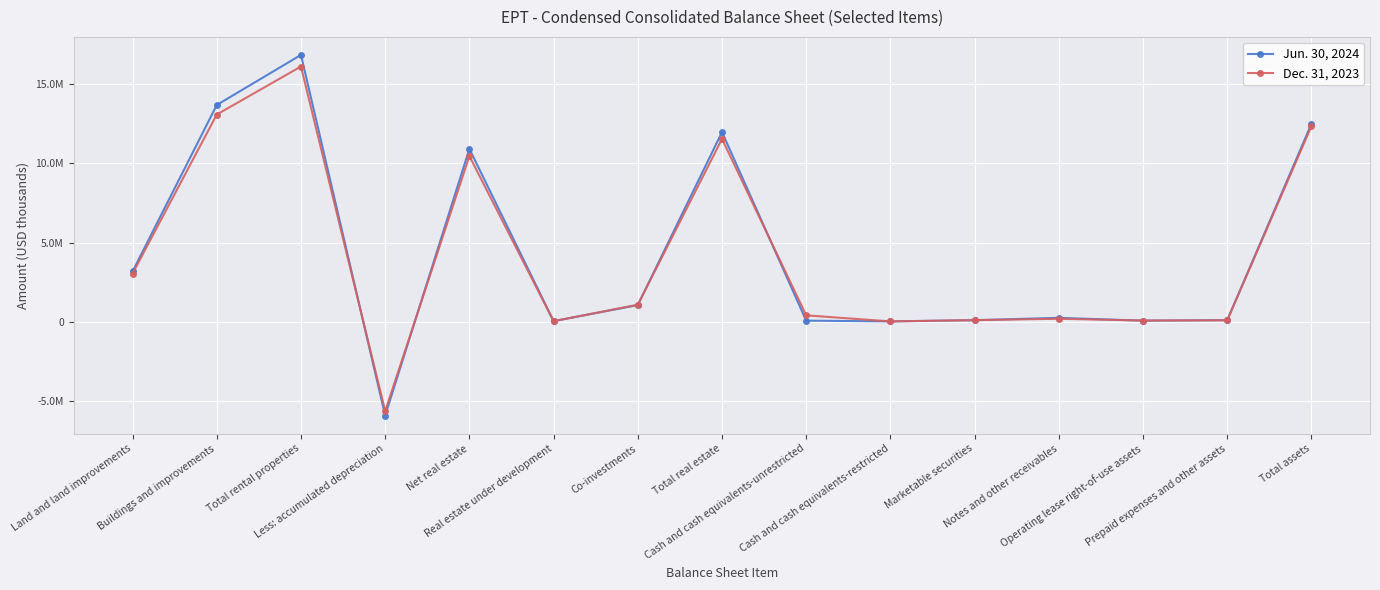

What are all the series names shown in the legend?

Jun. 30, 2024, Dec. 31, 2023